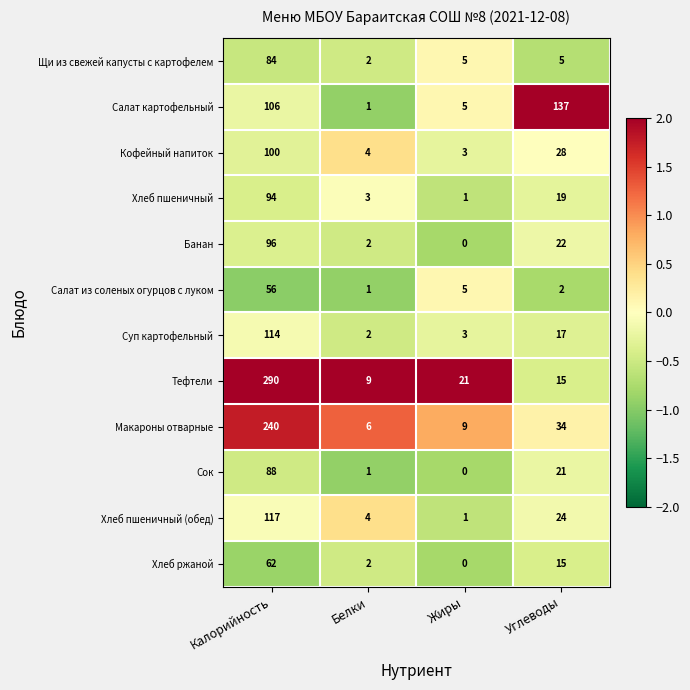

Which series has the largest total across all categories?

Тефтели